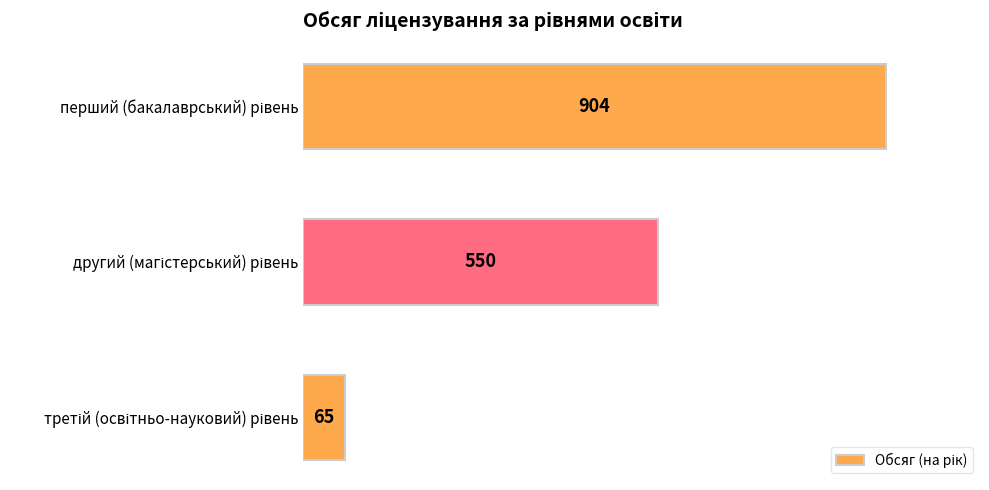

What is the minimum value shown in the chart?

65